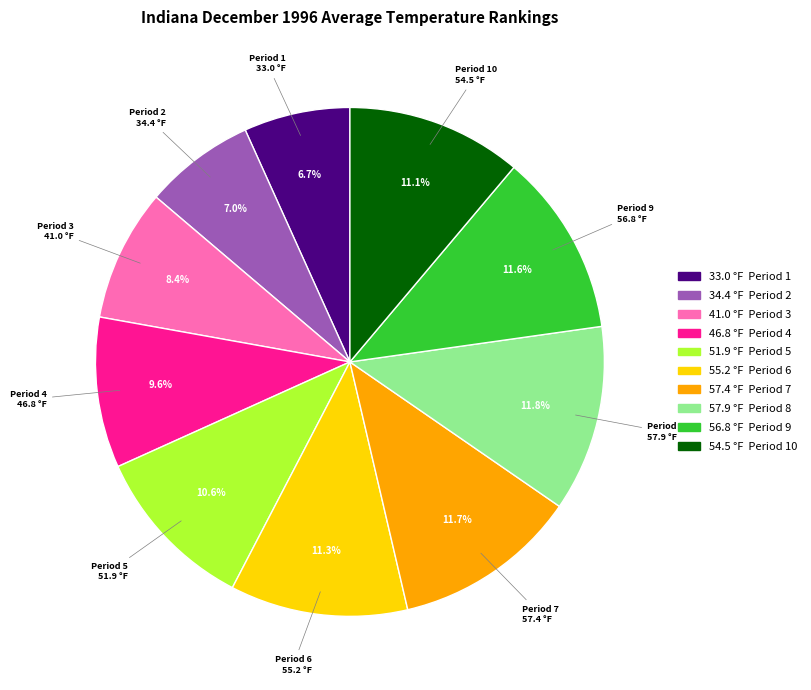

To the nearest percent, what is the difference between the largest and smallest slice percentages?

5%